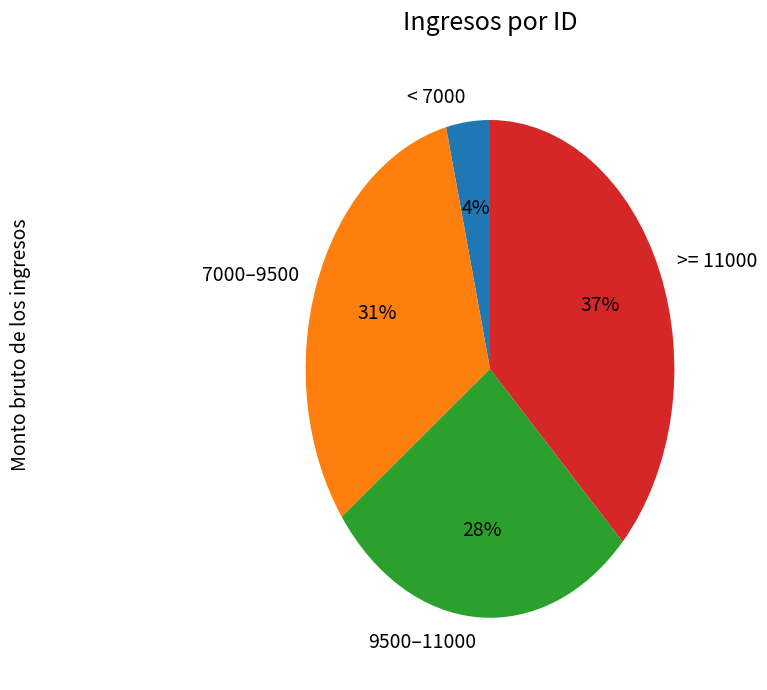

The 9500–11000 slice represents 42% of the pie. True or false?

False